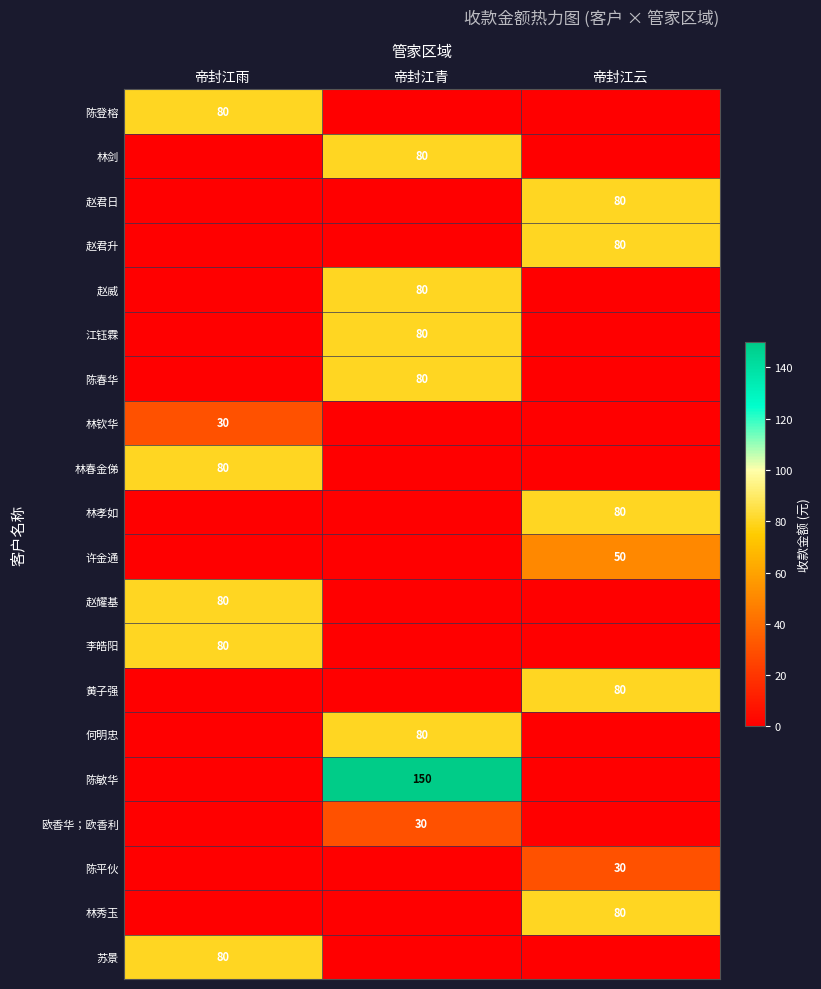

What is the difference between the highest and lowest values at 帝封江雨?

80